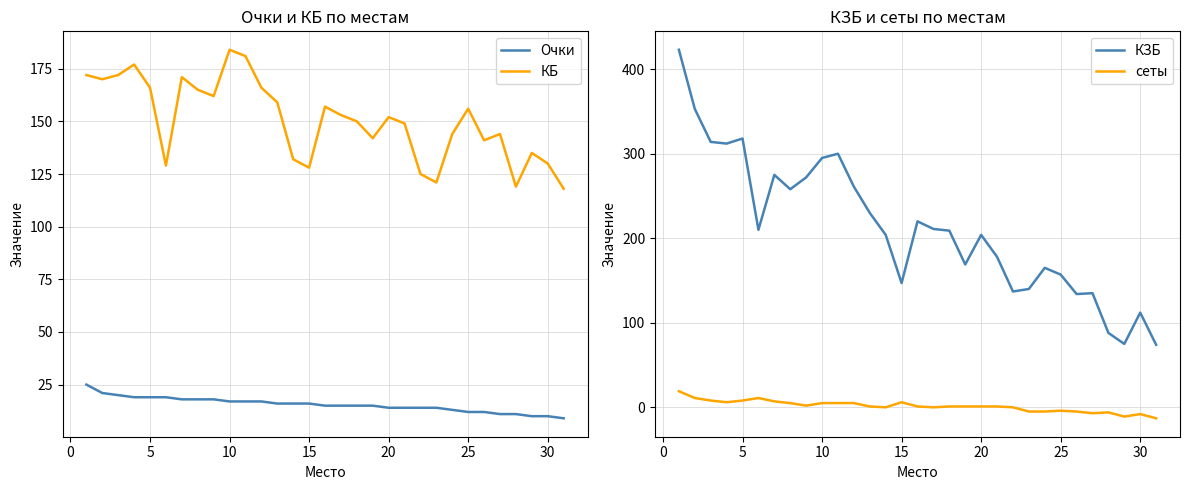

True or false: КЗБ and сеты intersect in this chart.

False